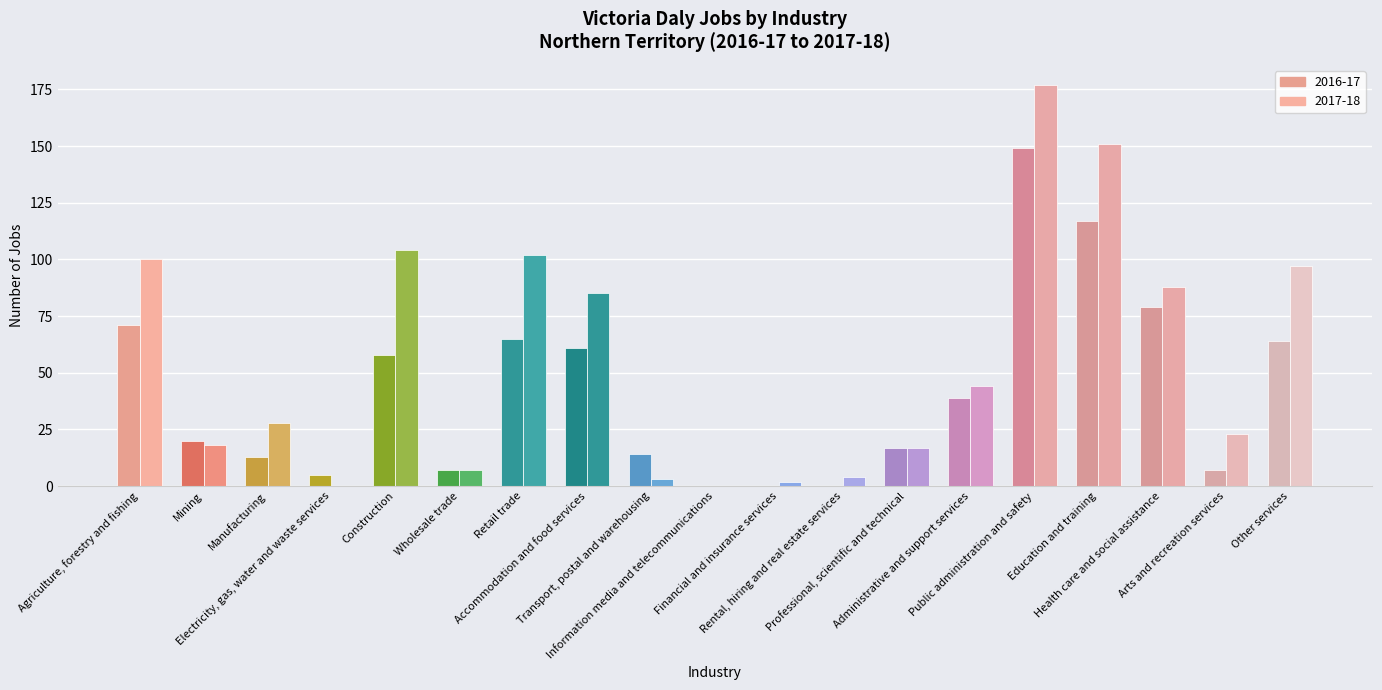

What is the sum of all 2017-18 values?

1050